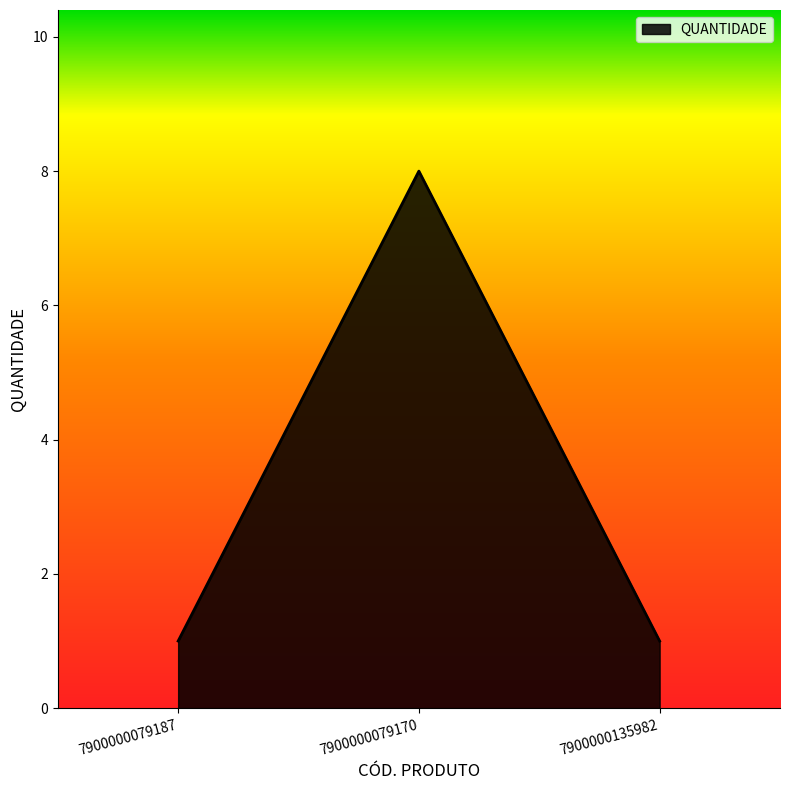

The chart shows a value of 4 at 7900000079170. True or false?

False